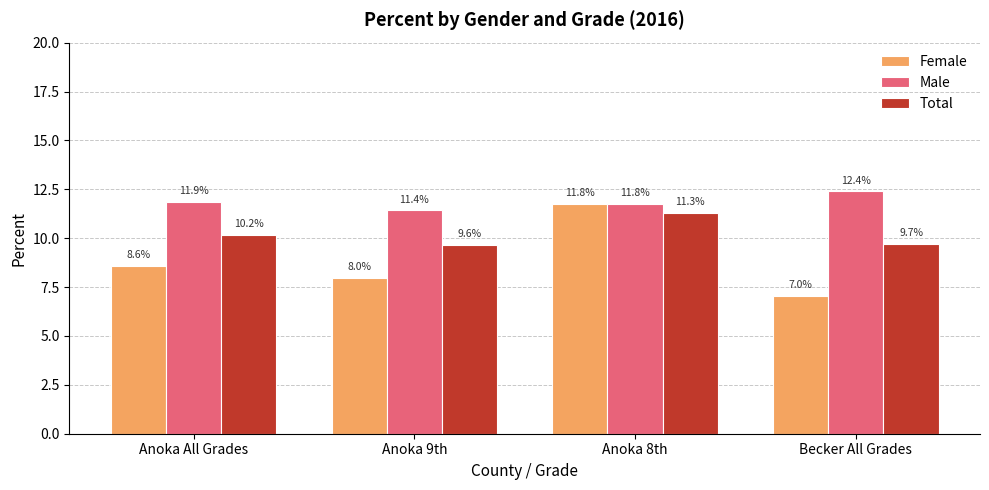

Rank the categories by Female value from highest to lowest.

Anoka 8th, Anoka All Grades, Anoka 9th, Becker All Grades